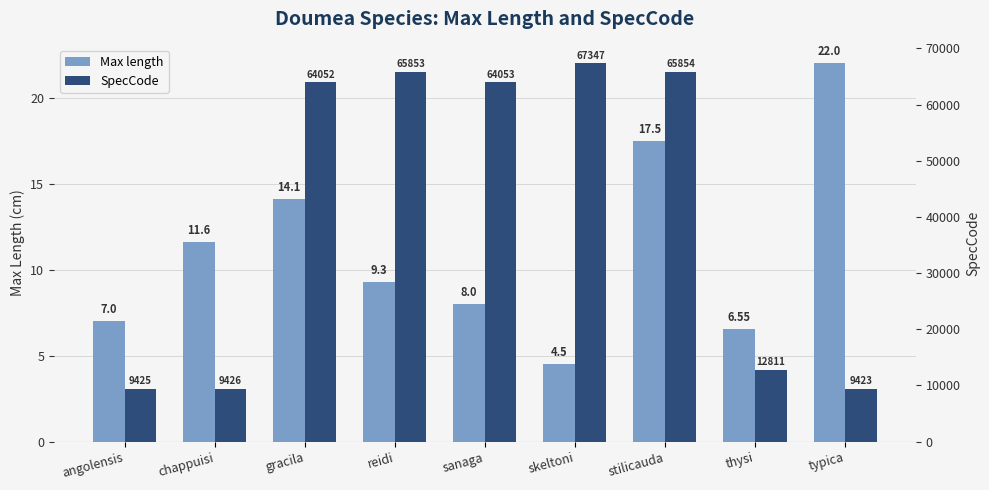

What value does the SpecCode series have at chappuisi?

9426.0